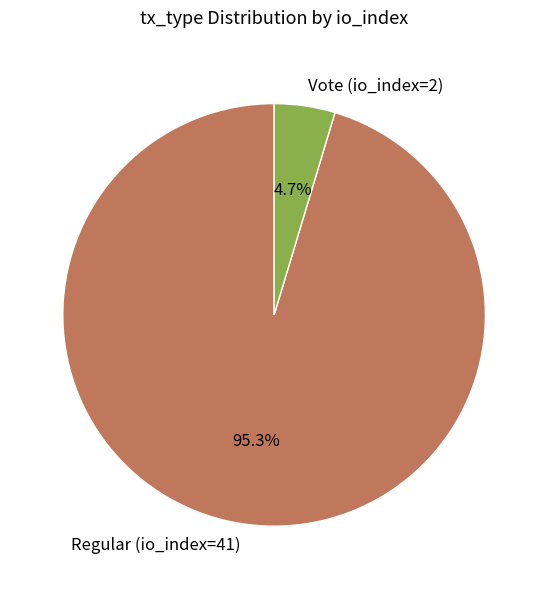

What is the majority slice?

Regular (io_index=41)